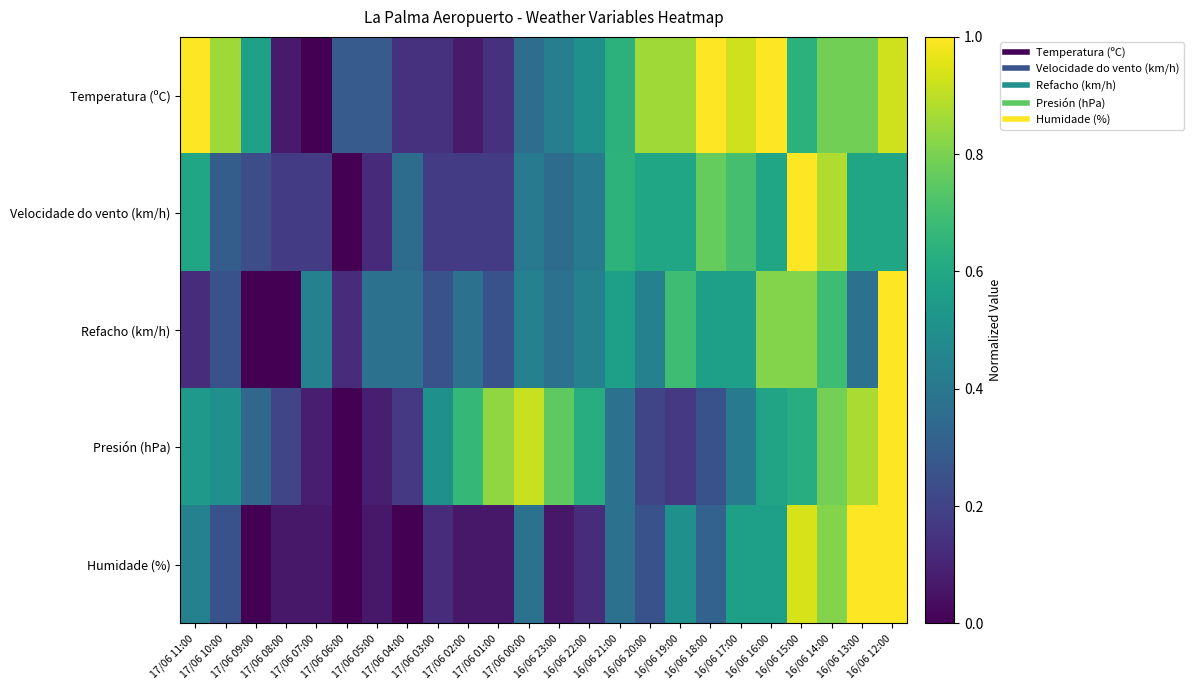

Reading left to right, list all the values displayed in this chart.

Temperatura (ºC): 17/06 11:00=1.0	17/06 10:00=0.9	17/06 09:00=0.6	17/06 08:00=0.1	17/06 07:00=0.0	17/06 06:00=0.3	17/06 05:00=0.3	17/06 04:00=0.1	17/06 03:00=0.1	17/06 02:00=0.1	17/06 01:00=0.1	17/06 00:00=0.4	16/06 23:00=0.4	16/06 22:00=0.5	16/06 21:00=0.6	16/06 20:00=0.9	16/06 19:00=0.9	16/06 18:00=1.0	16/06 17:00=0.9	16/06 16:00=1.0	16/06 15:00=0.6	16/06 14:00=0.8	16/06 13:00=0.8	16/06 12:00=0.9
Velocidade do vento (km/h): 17/06 11:00=0.6	17/06 10:00=0.3	17/06 09:00=0.2	17/06 08:00=0.2	17/06 07:00=0.2	17/06 06:00=0.0	17/06 05:00=0.1	17/06 04:00=0.4	17/06 03:00=0.2	17/06 02:00=0.2	17/06 01:00=0.2	17/06 00:00=0.4	16/06 23:00=0.4	16/06 22:00=0.4	16/06 21:00=0.6	16/06 20:00=0.6	16/06 19:00=0.6	16/06 18:00=0.8	16/06 17:00=0.7	16/06 16:00=0.6	16/06 15:00=1.0	16/06 14:00=0.9	16/06 13:00=0.6	16/06 12:00=0.6
Refacho (km/h): 17/06 11:00=0.1	17/06 10:00=0.2	17/06 09:00=0.0	17/06 08:00=0.0	17/06 07:00=0.4	17/06 06:00=0.1	17/06 05:00=0.4	17/06 04:00=0.4	17/06 03:00=0.2	17/06 02:00=0.4	17/06 01:00=0.2	17/06 00:00=0.4	16/06 23:00=0.4	16/06 22:00=0.4	16/06 21:00=0.6	16/06 20:00=0.4	16/06 19:00=0.7	16/06 18:00=0.6	16/06 17:00=0.6	16/06 16:00=0.8	16/06 15:00=0.8	16/06 14:00=0.7	16/06 13:00=0.4	16/06 12:00=1.0
Presión (hPa): 17/06 11:00=0.5	17/06 10:00=0.5	17/06 09:00=0.3	17/06 08:00=0.2	17/06 07:00=0.1	17/06 06:00=0.0	17/06 05:00=0.1	17/06 04:00=0.2	17/06 03:00=0.5	17/06 02:00=0.7	17/06 01:00=0.8	17/06 00:00=0.9	16/06 23:00=0.8	16/06 22:00=0.6	16/06 21:00=0.4	16/06 20:00=0.2	16/06 19:00=0.2	16/06 18:00=0.2	16/06 17:00=0.4	16/06 16:00=0.6	16/06 15:00=0.6	16/06 14:00=0.8	16/06 13:00=0.9	16/06 12:00=1.0
Humidade (%): 17/06 11:00=0.4	17/06 10:00=0.2	17/06 09:00=0.0	17/06 08:00=0.1	17/06 07:00=0.1	17/06 06:00=0.0	17/06 05:00=0.1	17/06 04:00=0.0	17/06 03:00=0.1	17/06 02:00=0.1	17/06 01:00=0.1	17/06 00:00=0.4	16/06 23:00=0.1	16/06 22:00=0.1	16/06 21:00=0.4	16/06 20:00=0.2	16/06 19:00=0.5	16/06 18:00=0.3	16/06 17:00=0.6	16/06 16:00=0.6	16/06 15:00=0.9	16/06 14:00=0.8	16/06 13:00=1.0	16/06 12:00=1.0